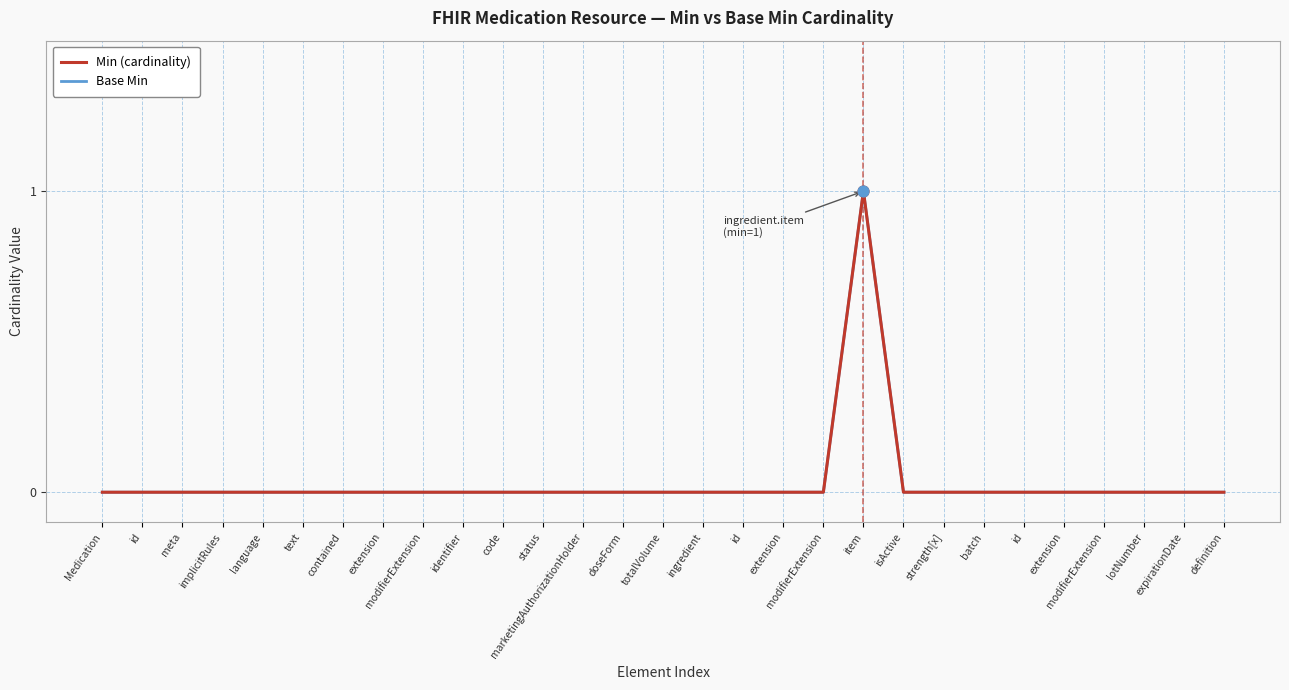

At which category is the sum across all series the highest?

item